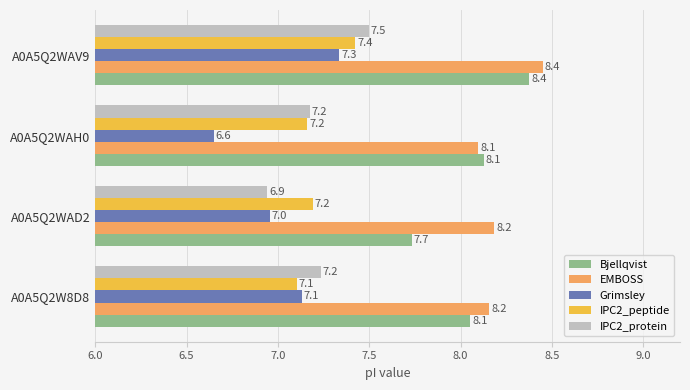

At A0A5Q2WAD2, list the series in order from smallest to largest.

IPC2_protein, Grimsley, IPC2_peptide, Bjellqvist, EMBOSS